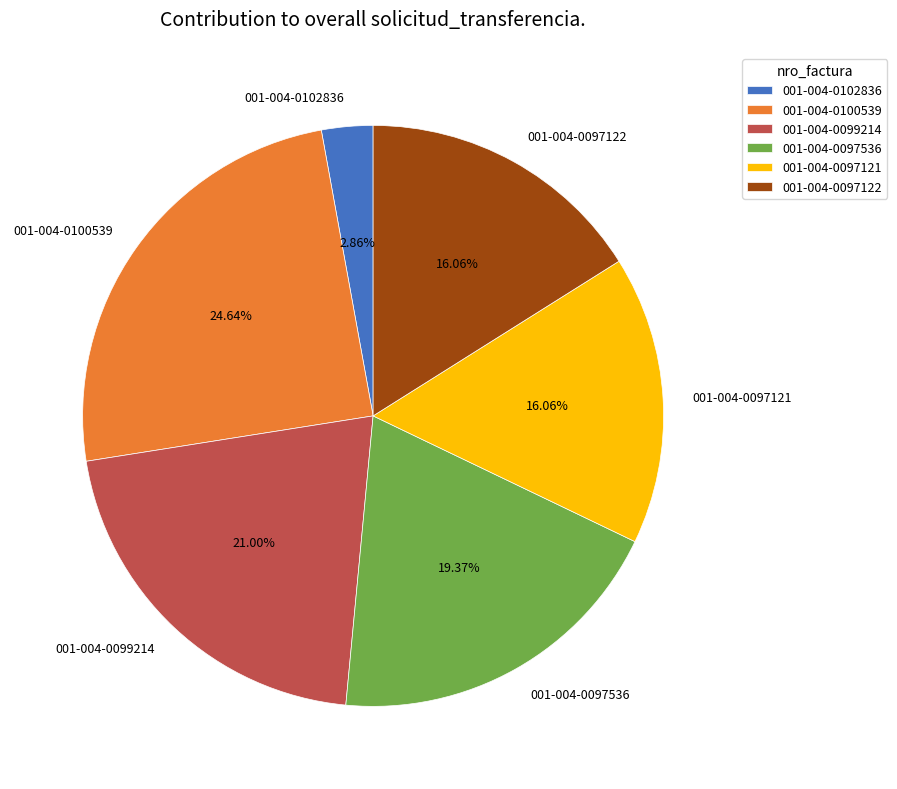

Between 001-004-0097536 and 001-004-0097121, which is larger?

001-004-0097536